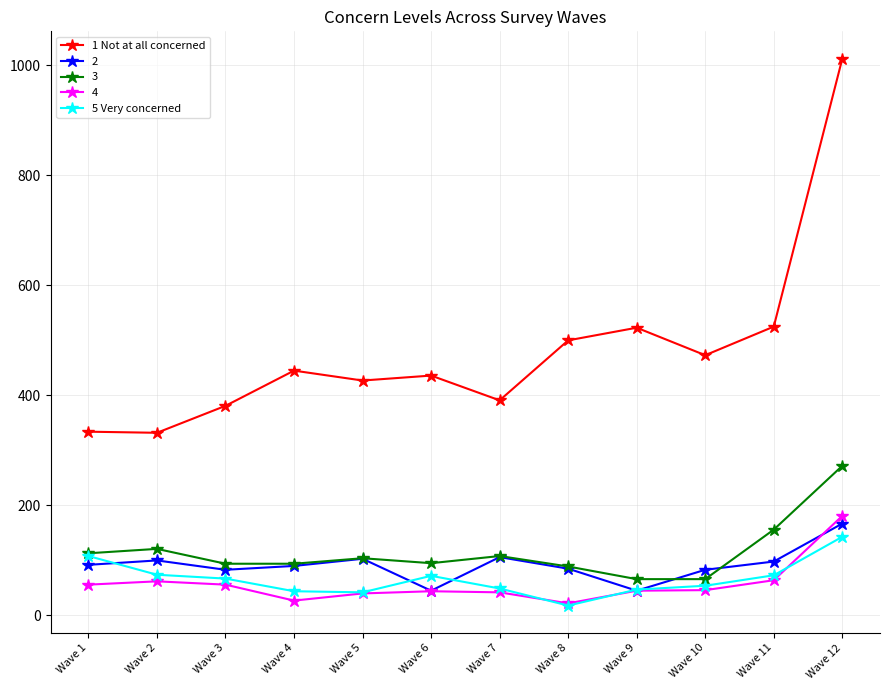

True or false: 1 Not at all concerned has a value of 332 at Wave 2.

True